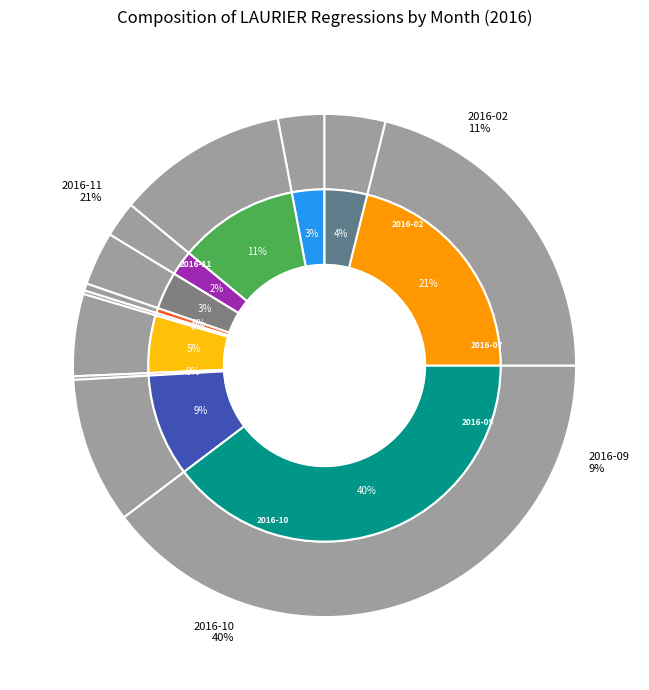

How many slices are in this pie chart?

12